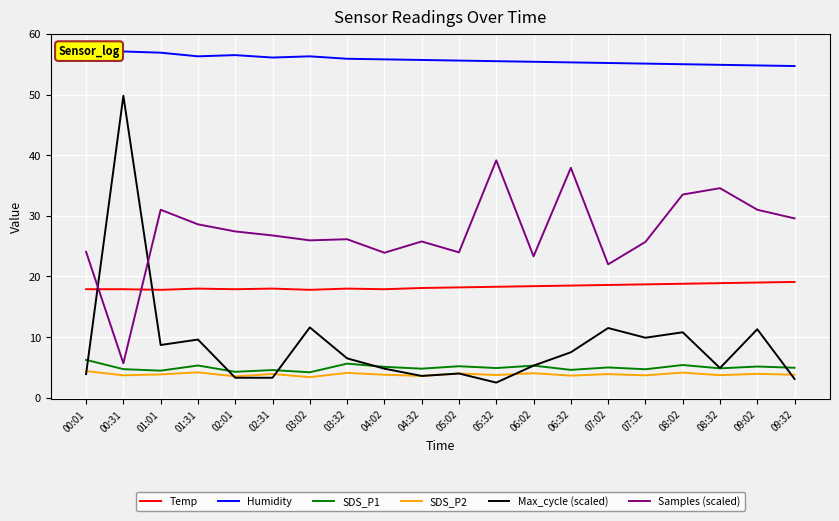

True or false: Max_cycle (scaled) has a value of 8.6 at 04:02.

False